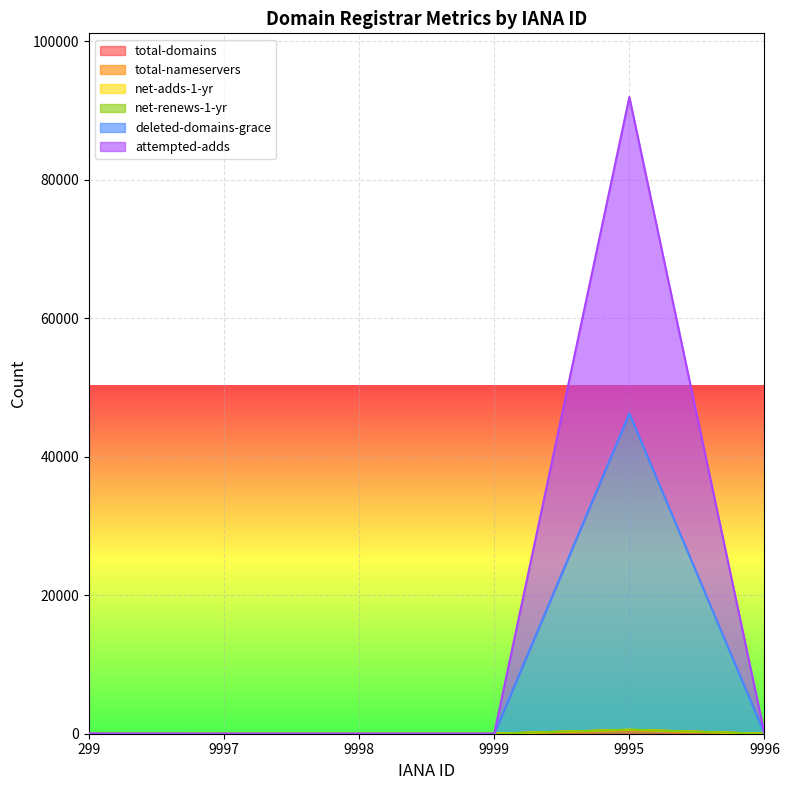

What is the label of the 1st point from the left?

299